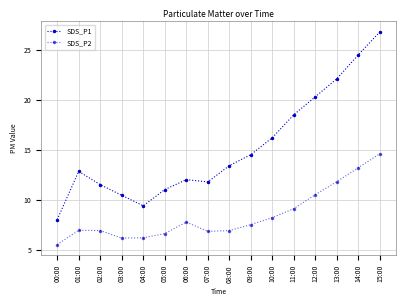

What is the difference between the maximum and second lowest values in the SDS_P1 series?

17.4